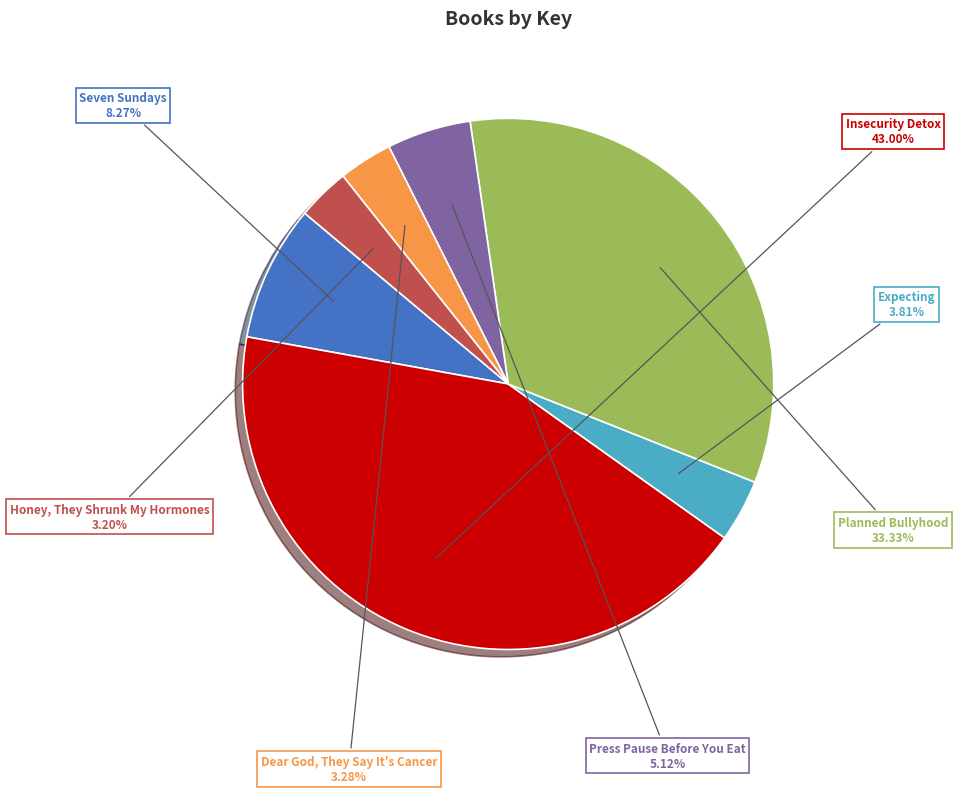

Does any single category account for the majority?

No